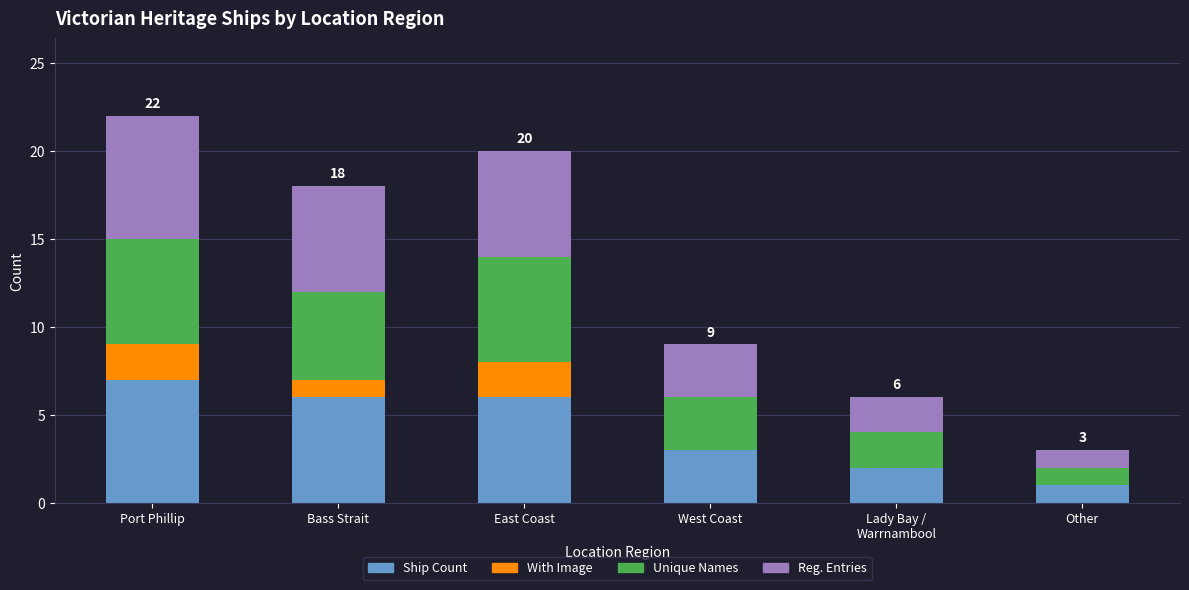

What is the approximate value of Ship Count at Bass Strait?

6